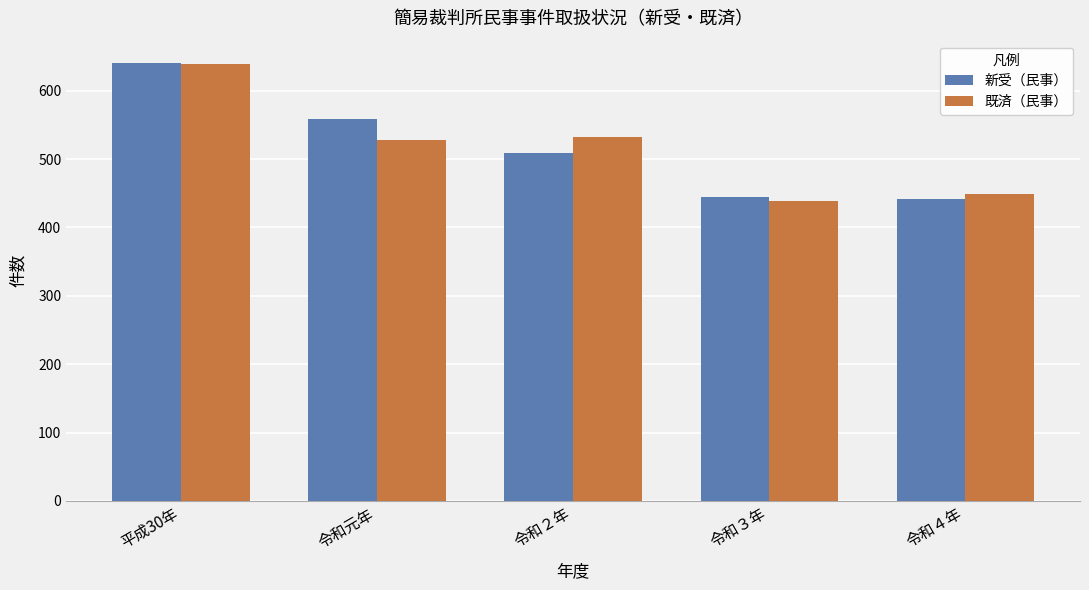

What is the difference between the highest and lowest values at 令和４年?

8